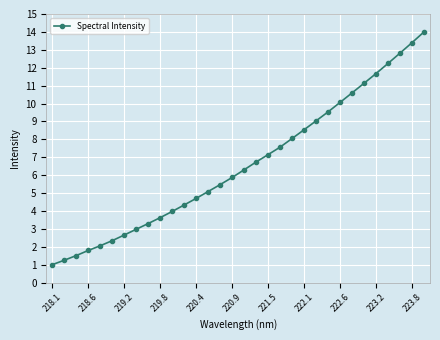

What is the value of the 7th point from the left?

2.7